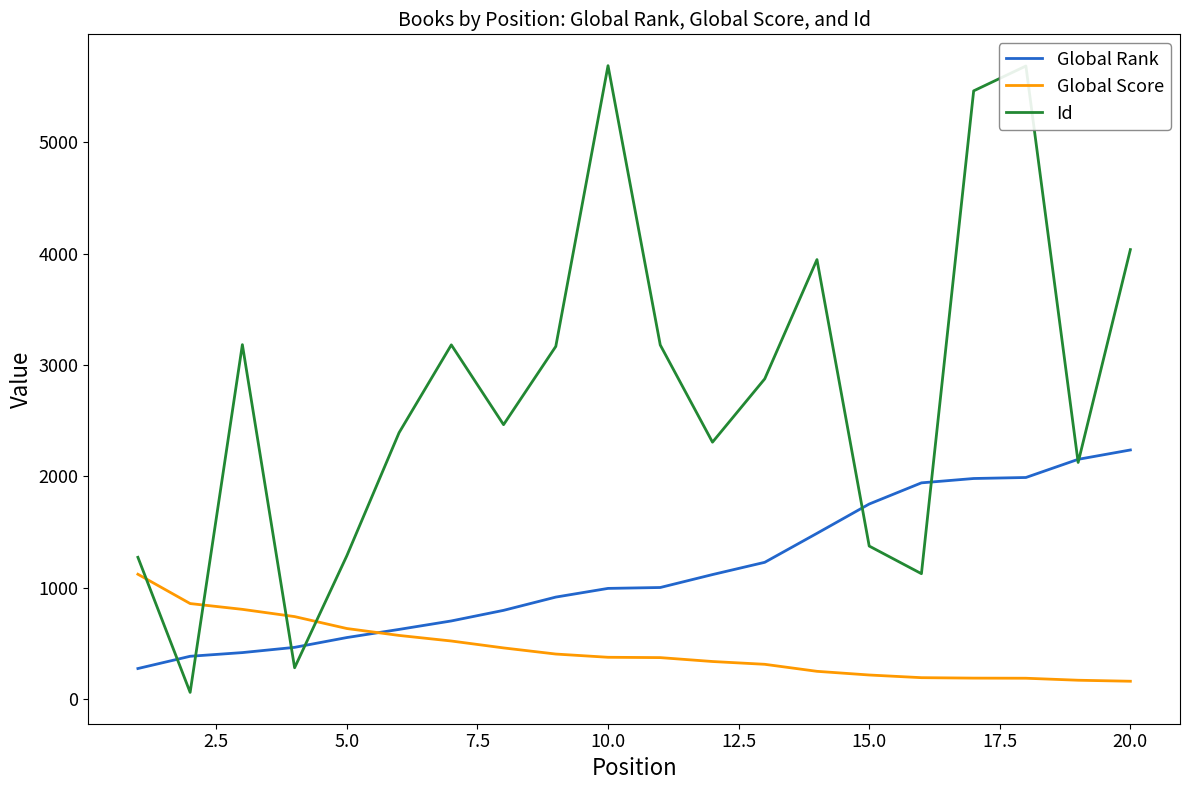

Which series has the largest total across all categories?

Id